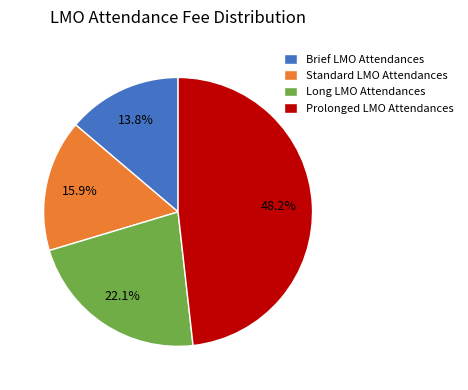

Count the number of slices in the pie.

4